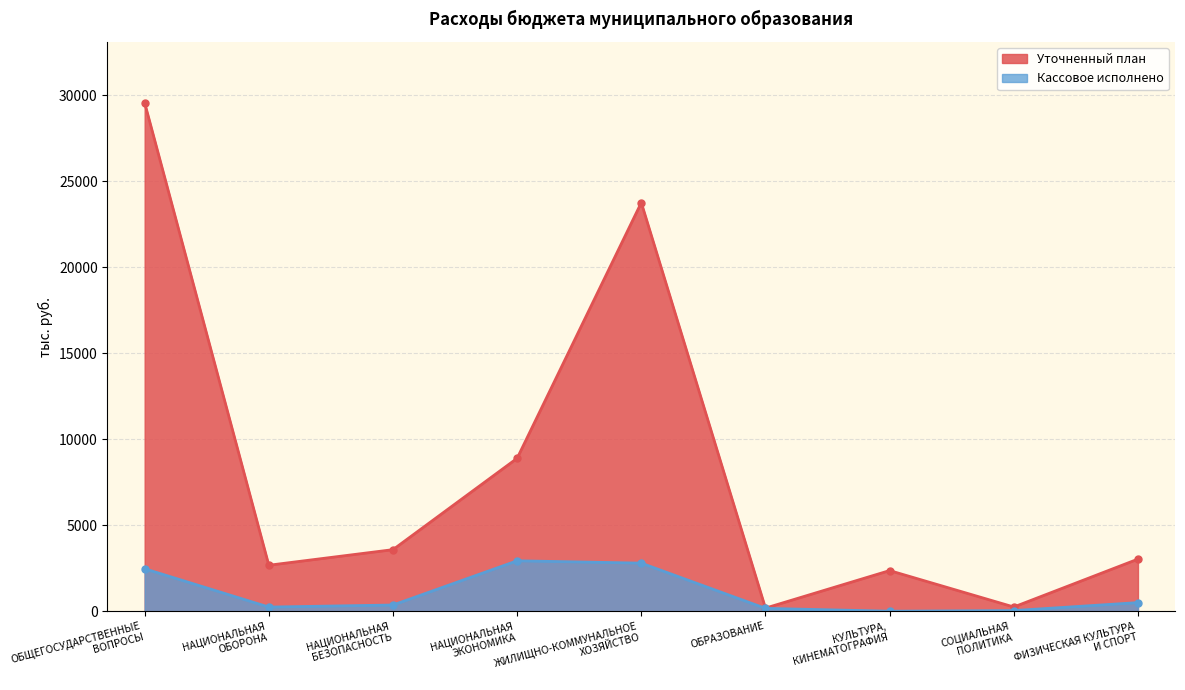

What is the sum of the Кассовое исполнено values at НАЦИОНАЛЬНАЯ
БЕЗОПАСНОСТЬ and ОБЩЕГОСУДАРСТВЕННЫЕ
ВОПРОСЫ?

2827.2